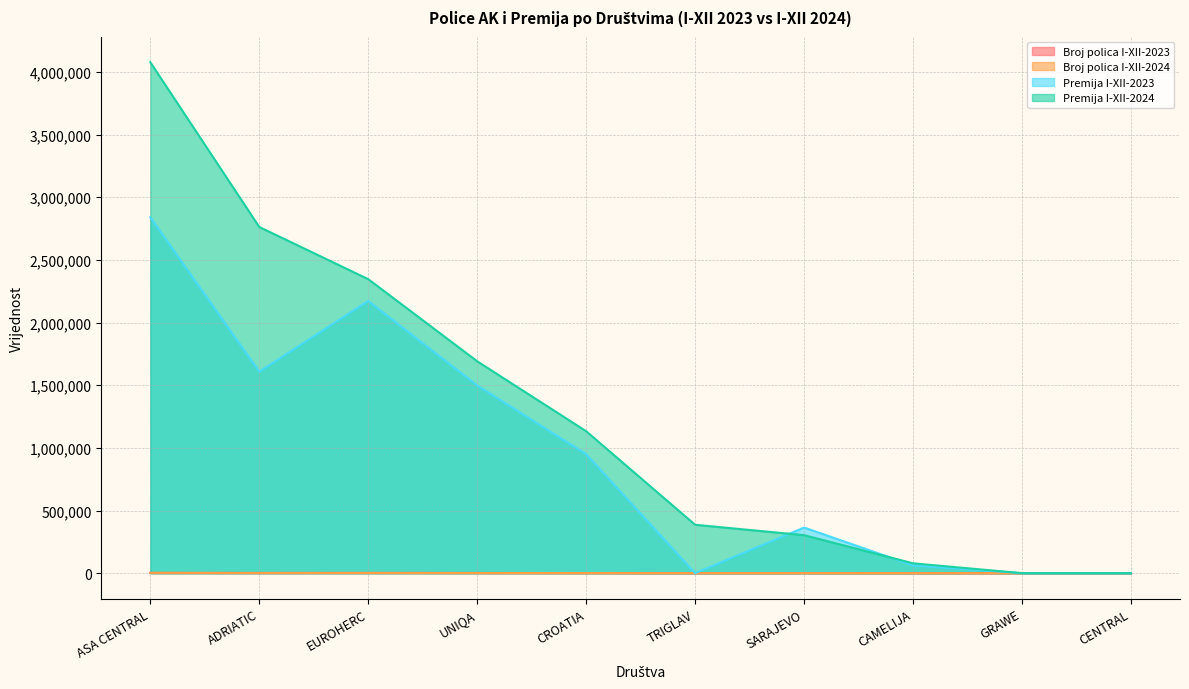

How many distinct data groups are displayed?

4